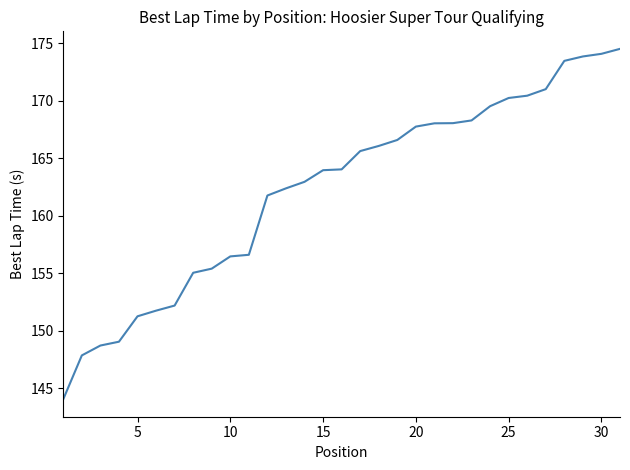

What is the smallest value displayed?

144.1